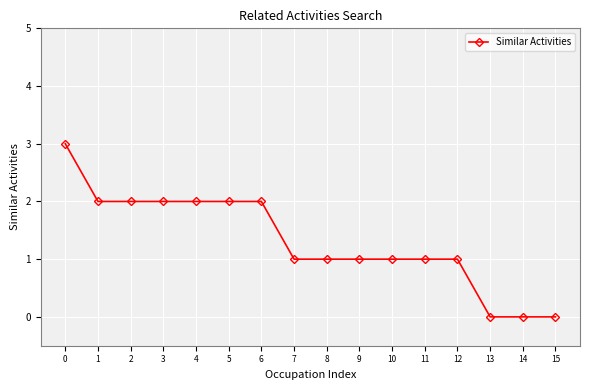

The chart shows a value of 1 at 4. True or false?

False